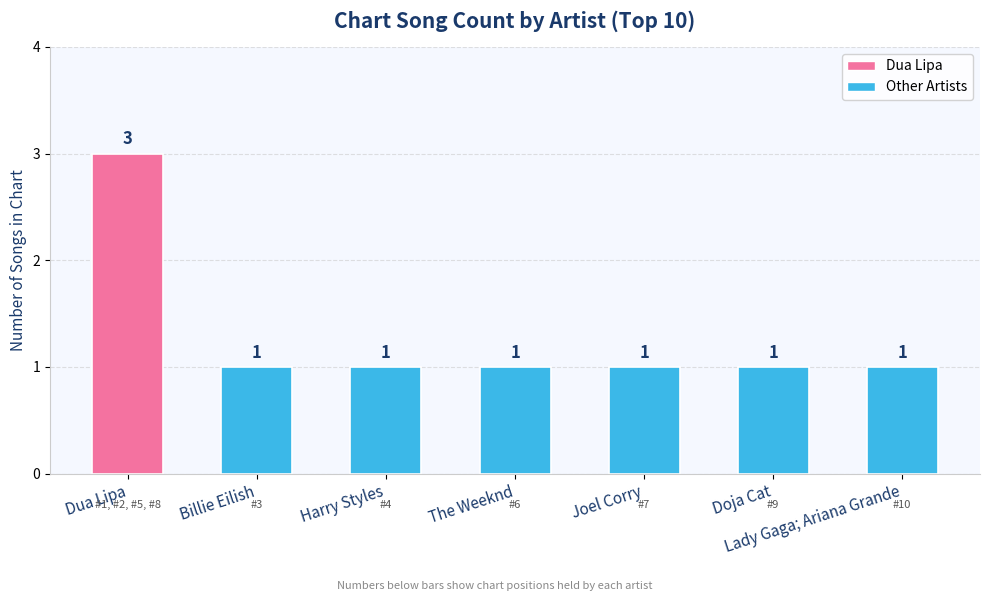

True or false: the data shows 1 at Harry Styles.

True